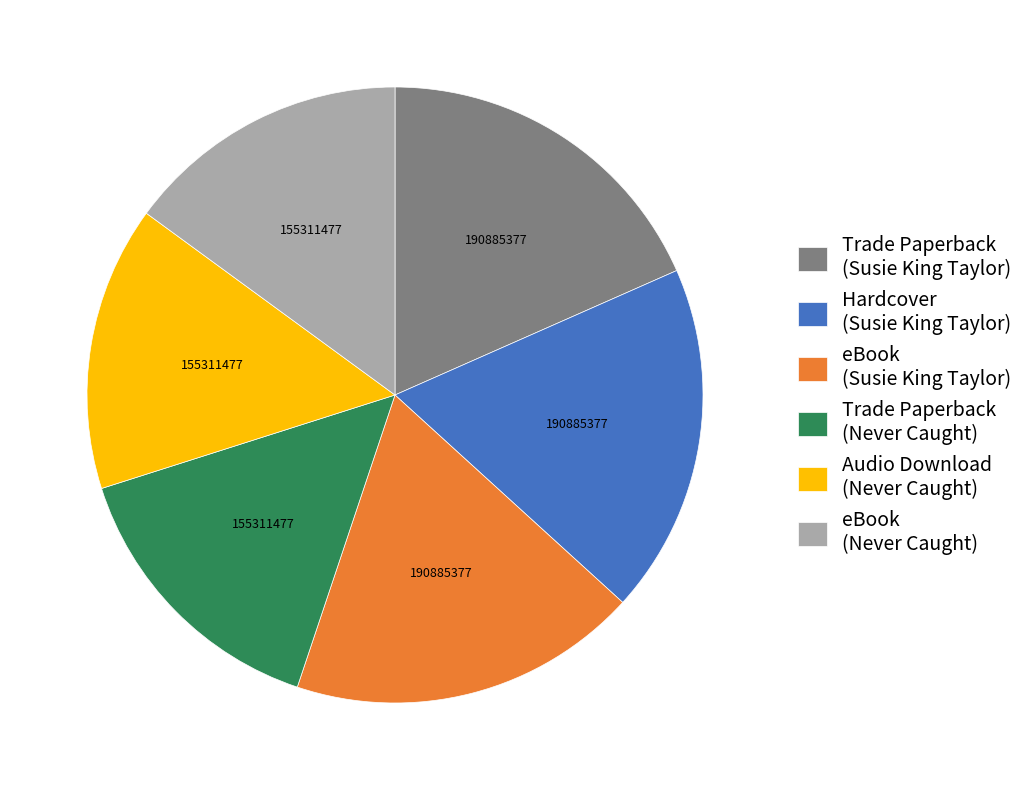

Is the sum of Audio Download (Never Caught) and Trade Paperback (Susie King Taylor) greater than half?

No